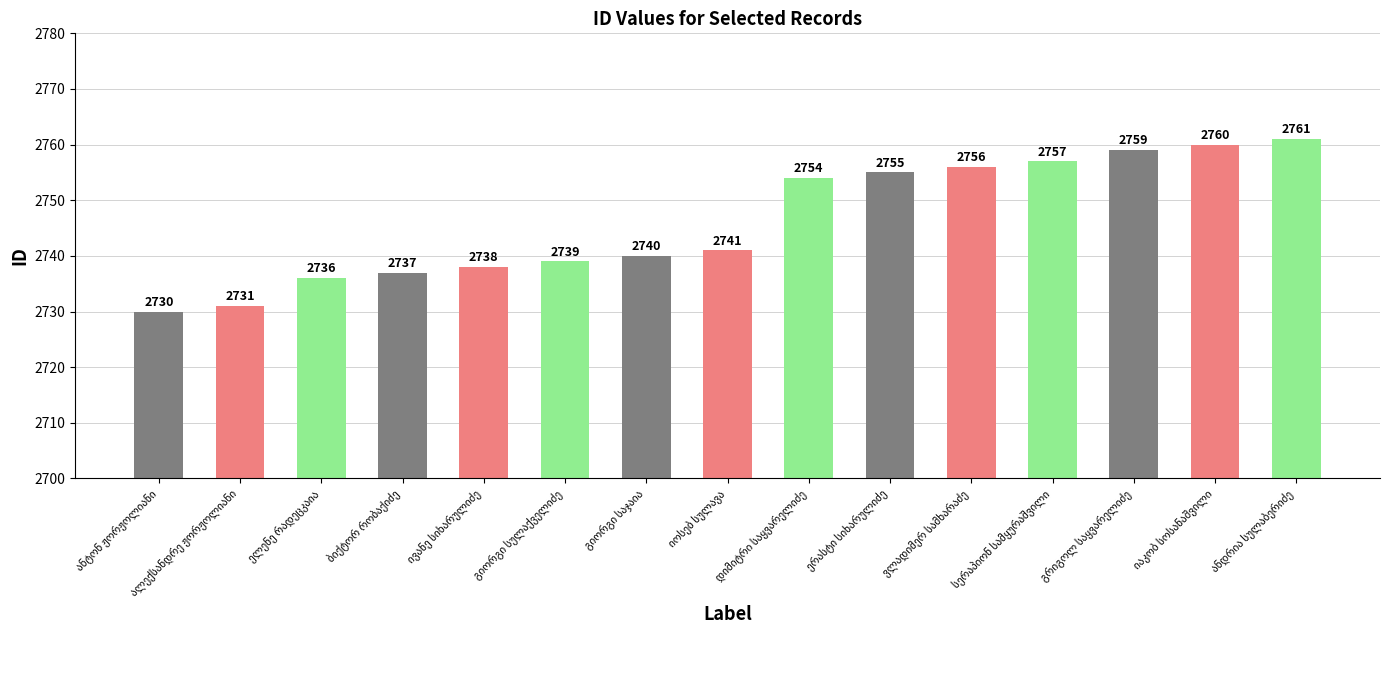

What is the value of the 5th bar from the left?

2738